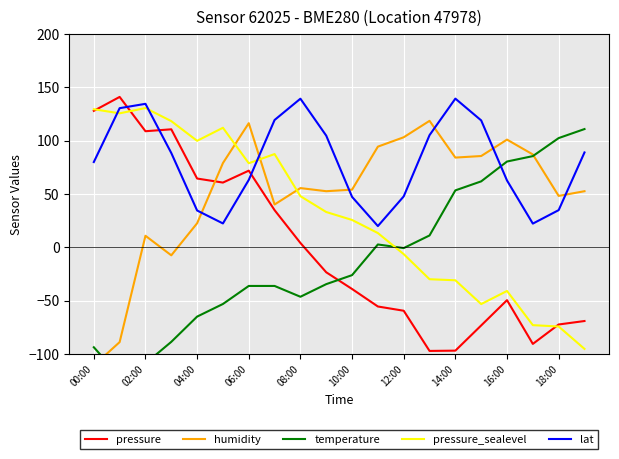

How many times do lat and pressure cross each other?

3